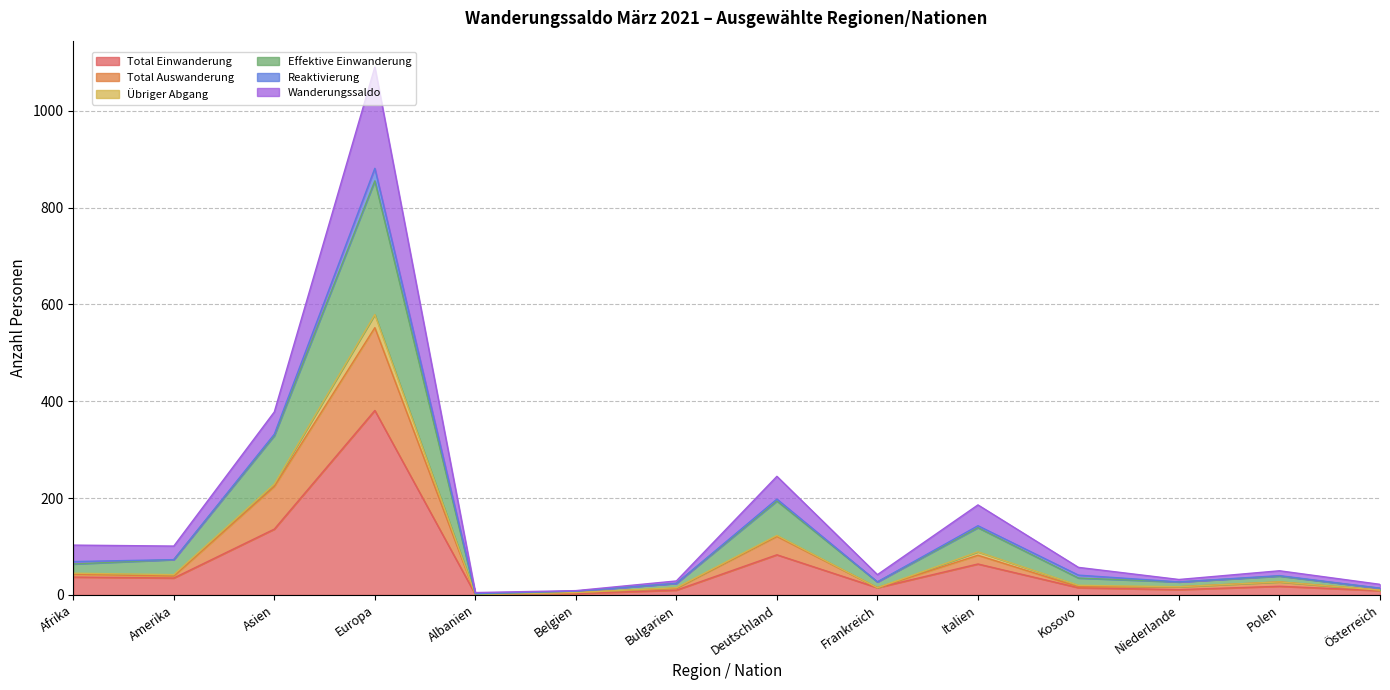

What is the value of the Total Auswanderung point at the 2nd from the left?

39